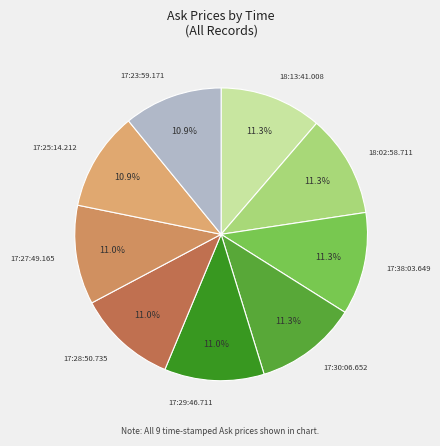

What is the total percentage of 17:25:14.212 and 17:30:06.652?

22.2%